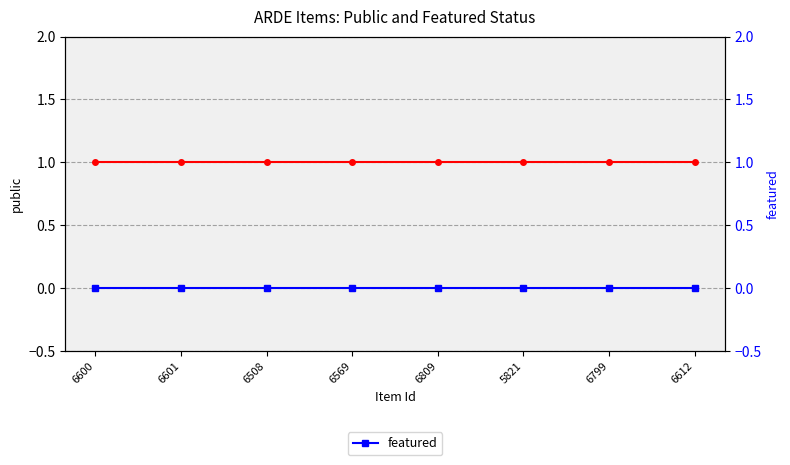

Between 6601 and 6508, which series saw the biggest shift?

public